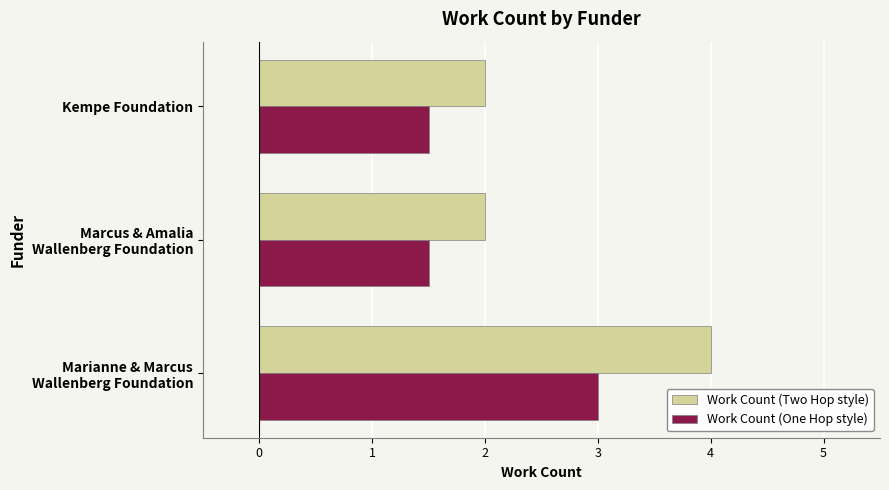

Which series has the widest spread of values?

Work Count (Two Hop style)